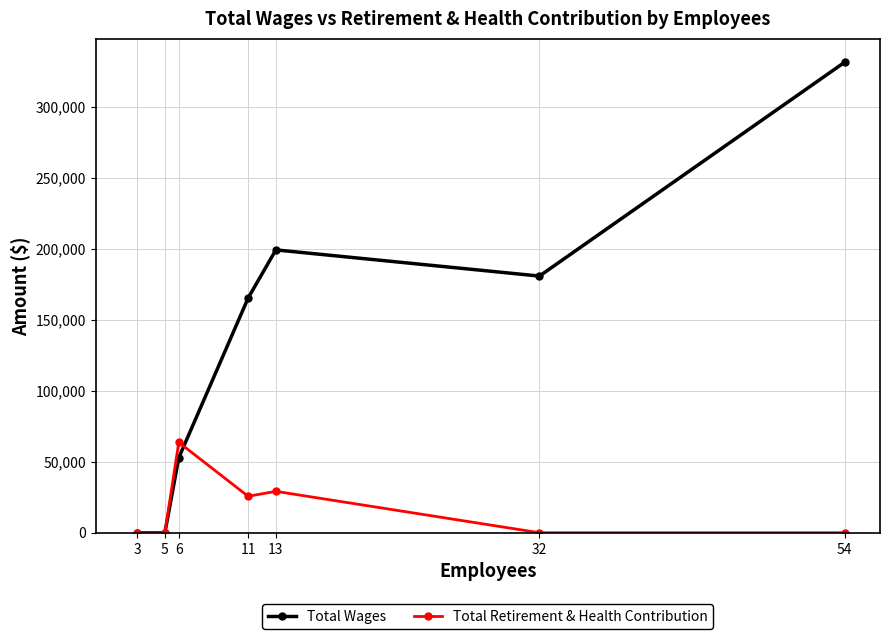

Which series has the widest spread of values?

Total Wages